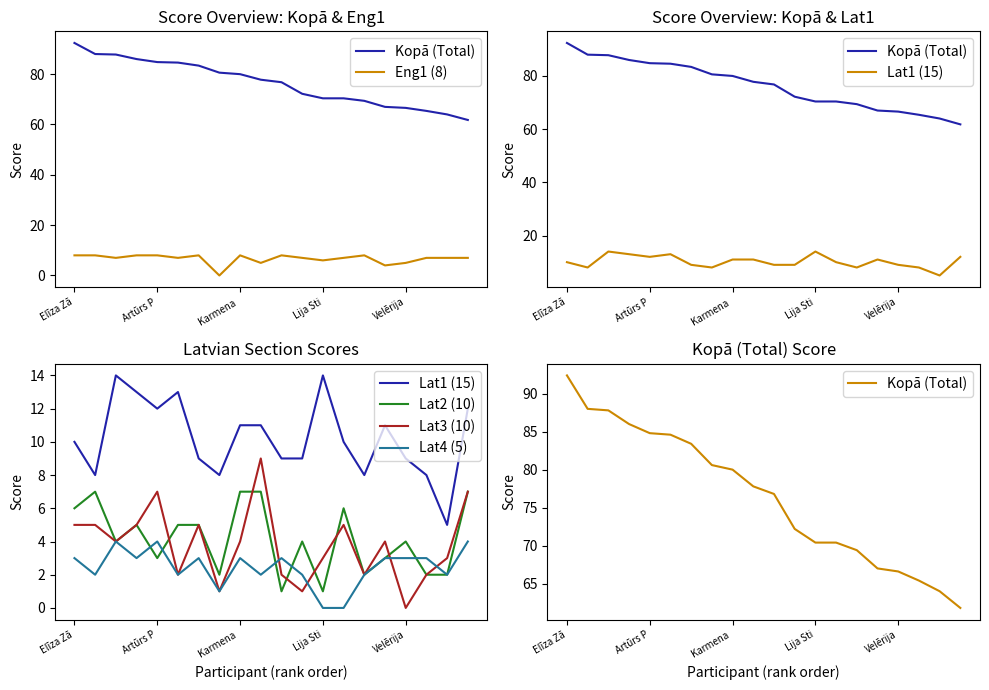

What is the difference between the second highest and minimum values in the Lat3 (10) series?

7.0